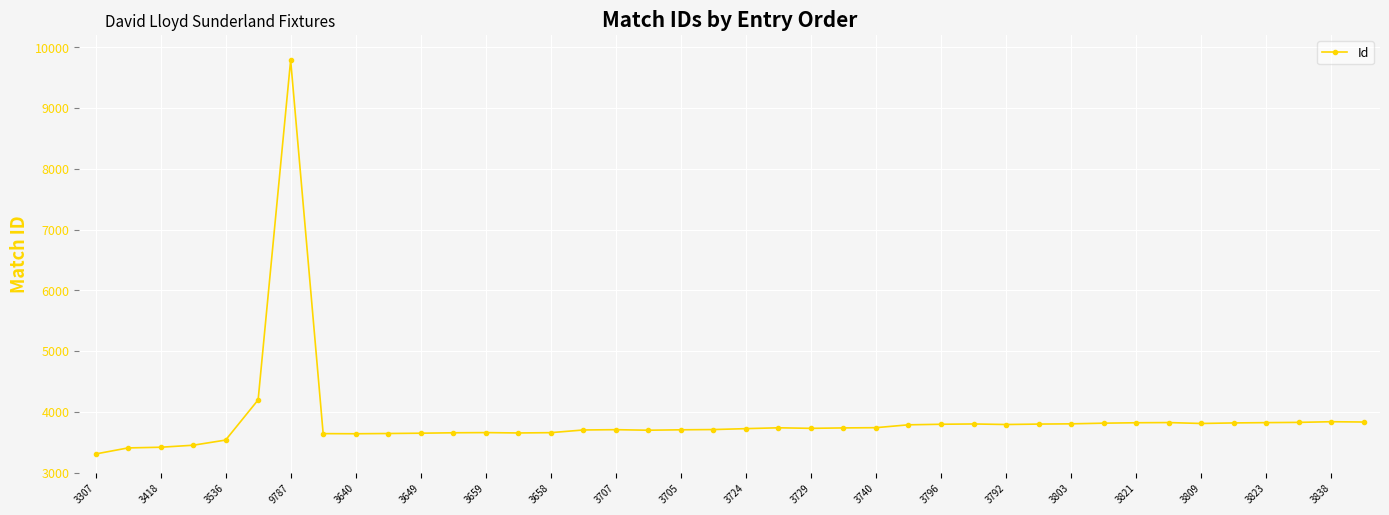

What is the minimum value shown in the chart?

3307